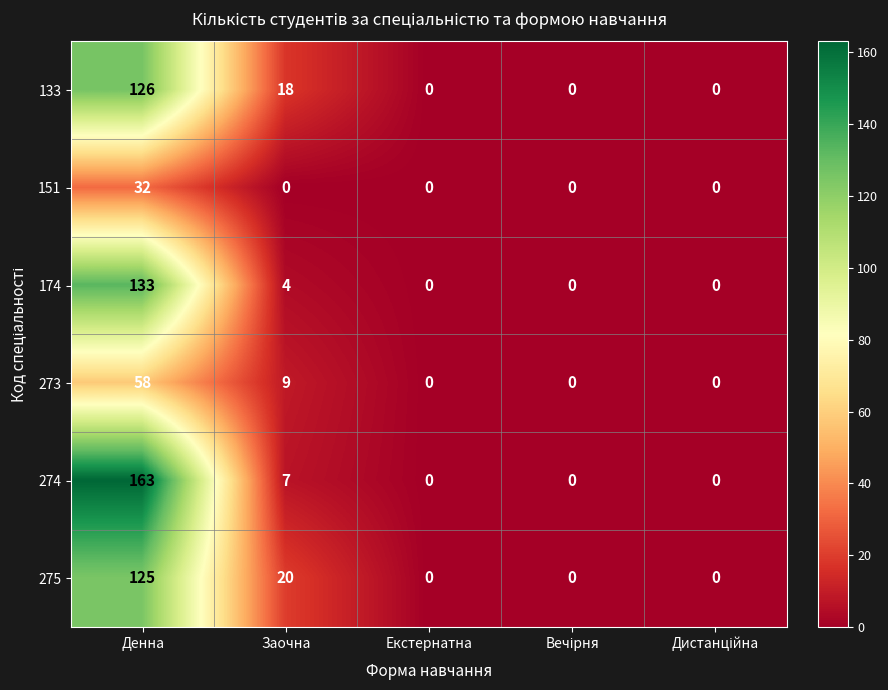

What is the maximum value shown in the chart?

163